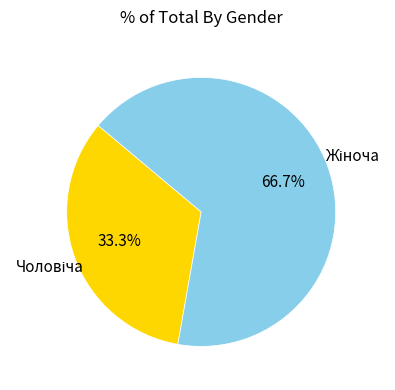

Does any single category account for the majority?

Yes